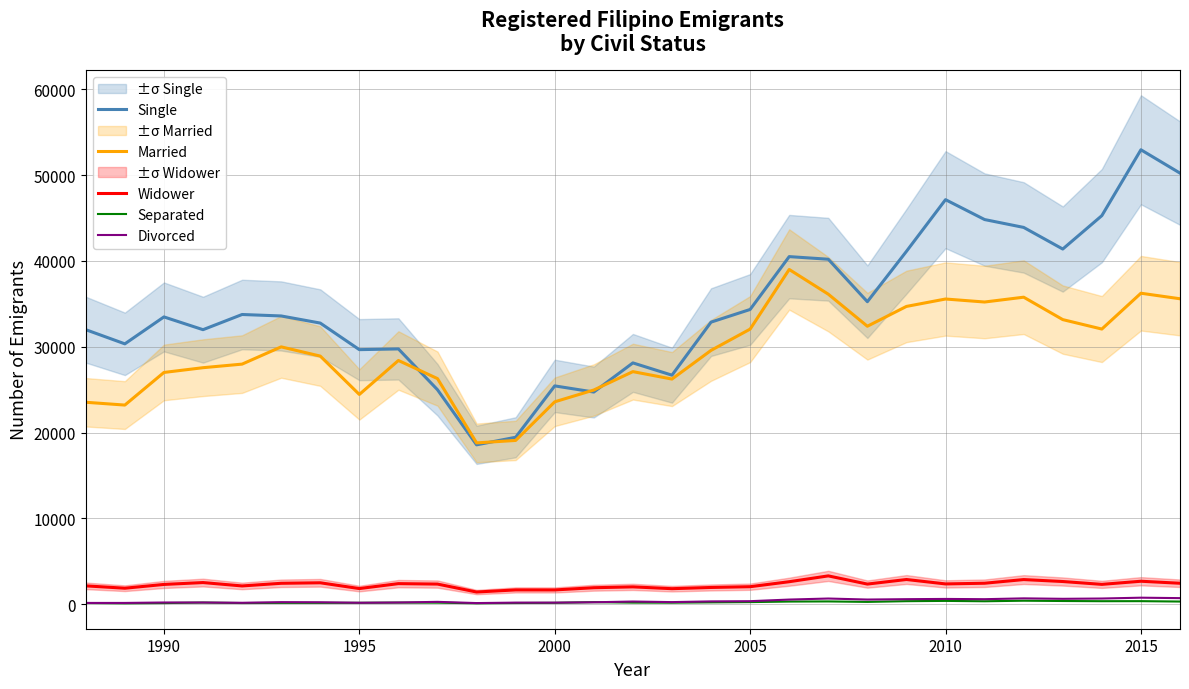

What is the highest value of the Single series?

52957